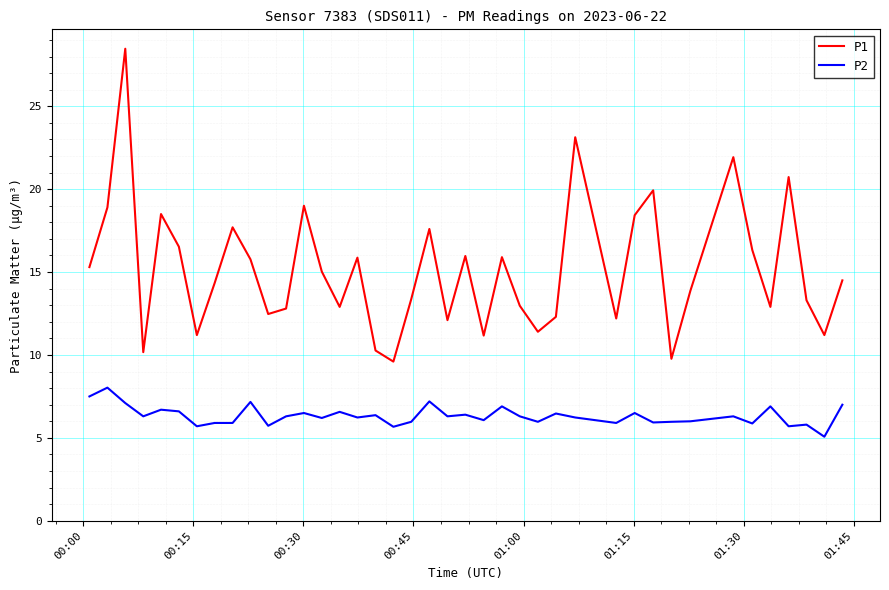

What is the minimum value shown in the chart?

5.1